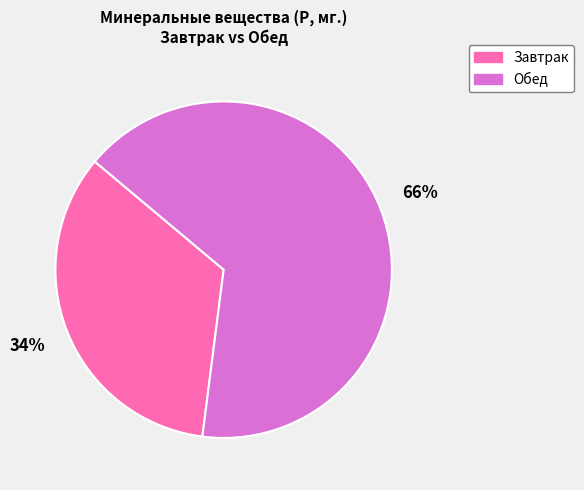

The Обед slice represents 66% of the pie. True or false?

True